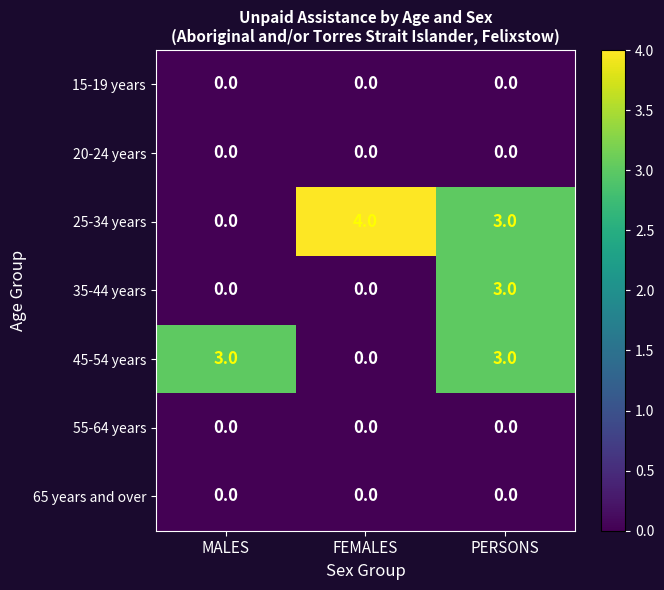

At which category is the sum across all series the highest?

PERSONS